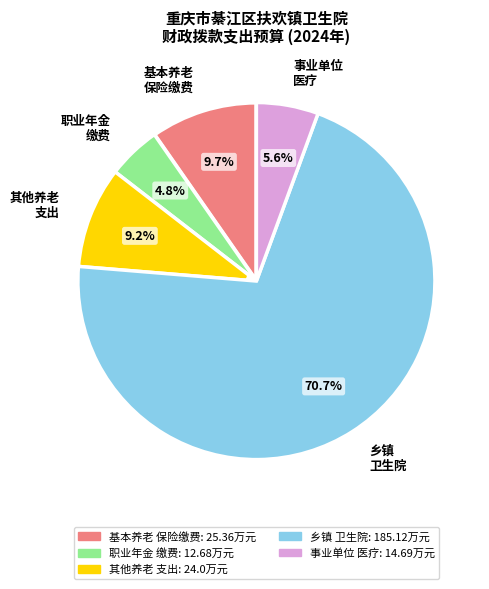

Rank the categories by value from lowest to highest.

职业年金 缴费, 事业单位 医疗, 其他养老 支出, 基本养老 保险缴费, 乡镇 卫生院